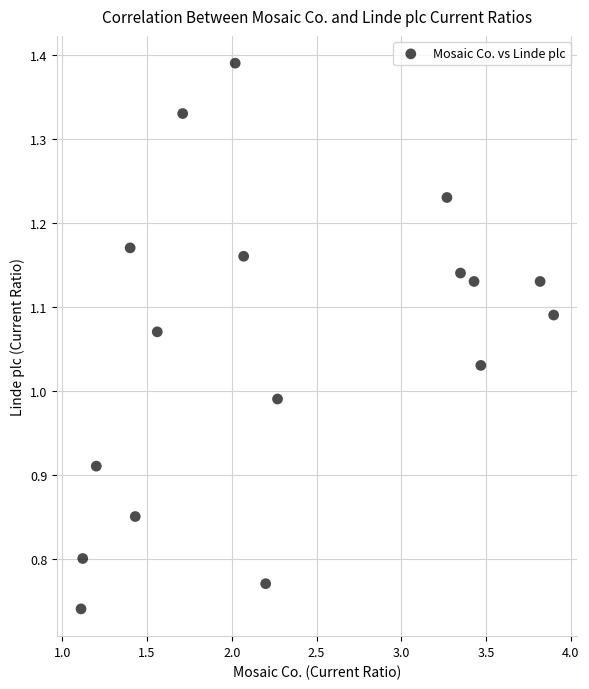

How many points are shown in the scatter plot?

17